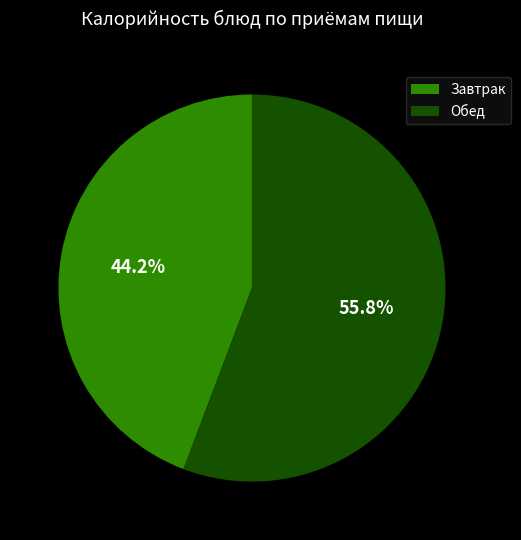

How many segments does this pie chart have?

2